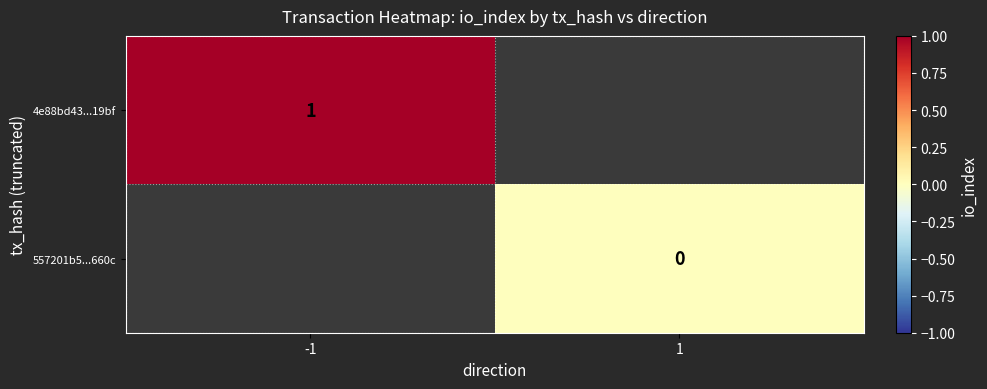

True or false: 4e88bd43...19bf has a value of 1 at -1.

True